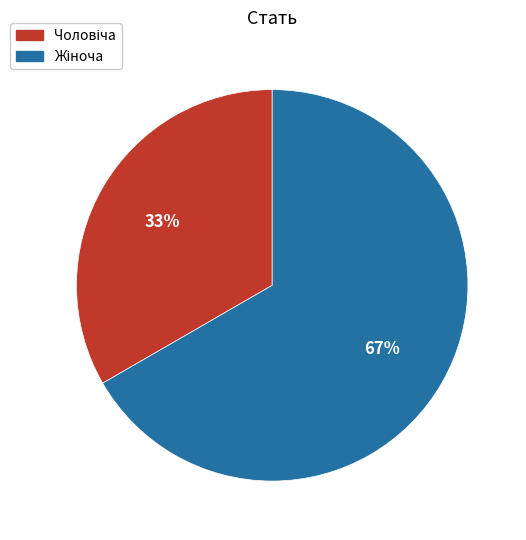

Is there any slice that represents more than half of the pie?

Yes